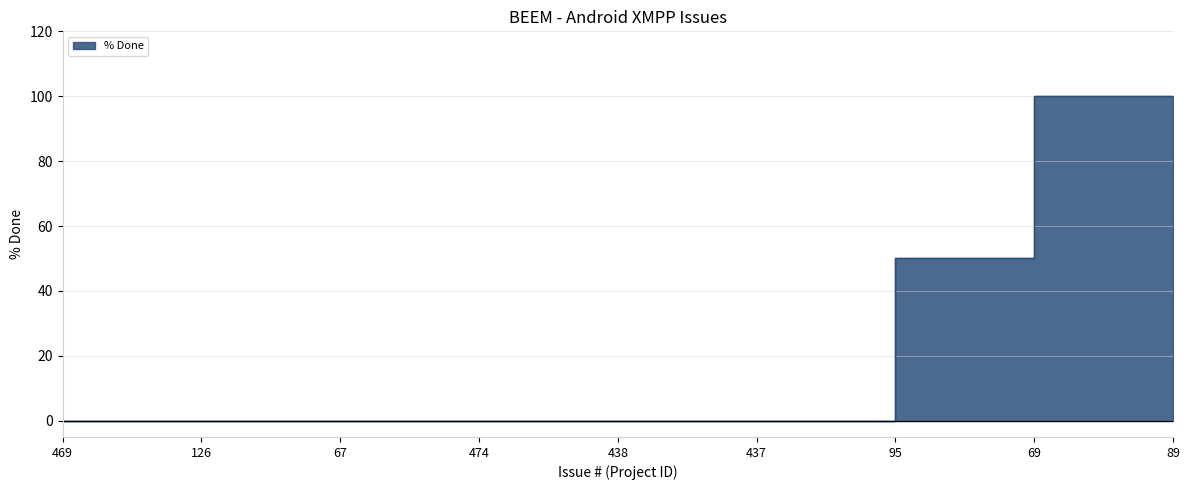

Where is the data nearest to the value 50?

95